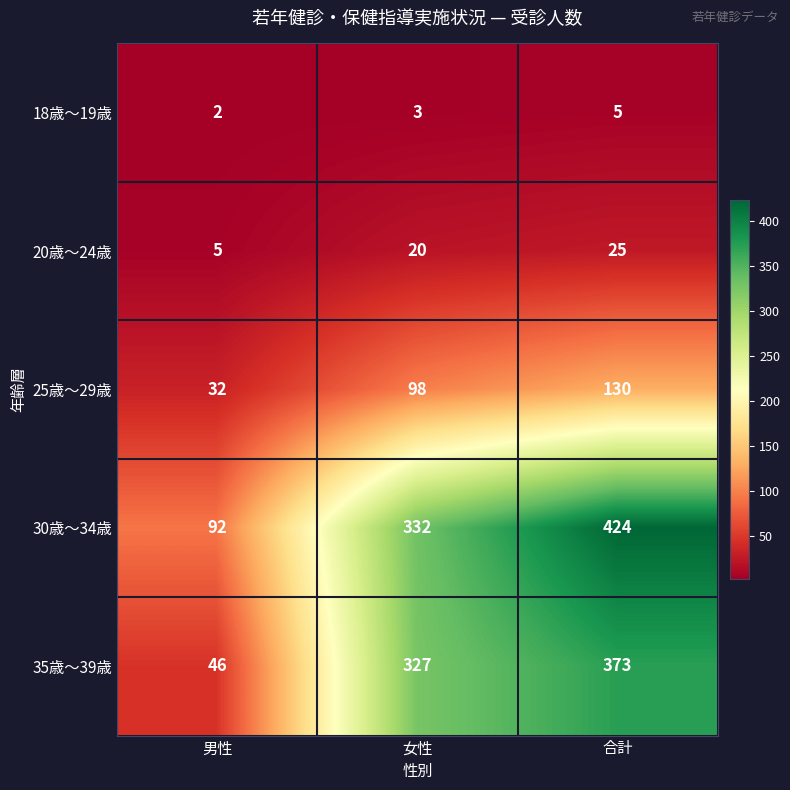

What is the difference between the second highest and minimum values in the 35歳～39歳 series?

281